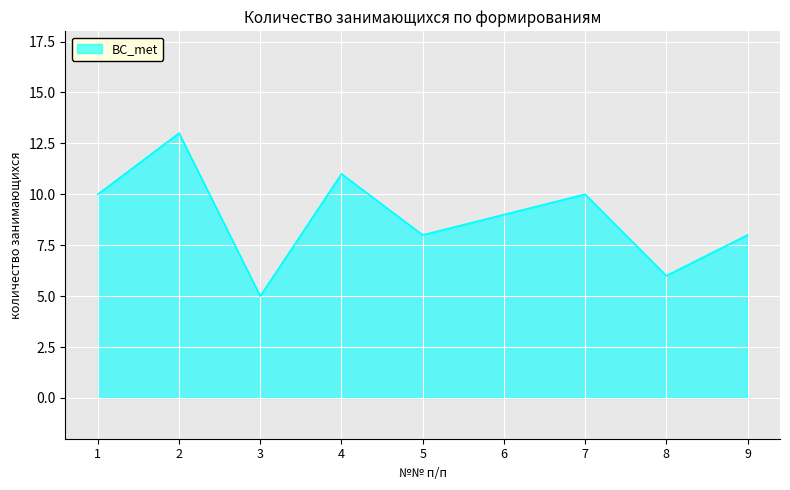

Which label corresponds to the smallest value in the chart?

3